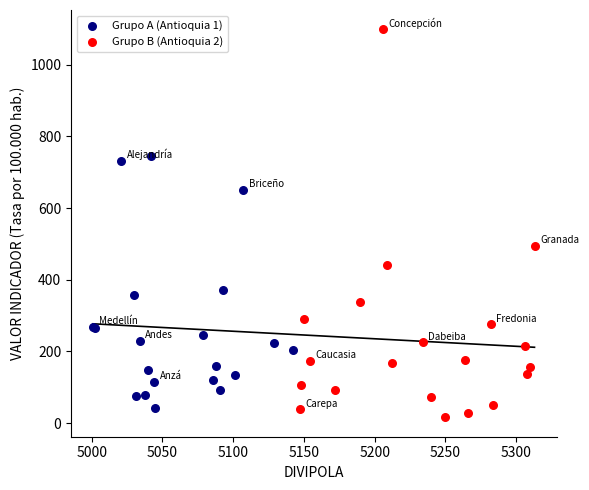

Which series has the widest spread of Y values?

Grupo B (Antioquia 2)